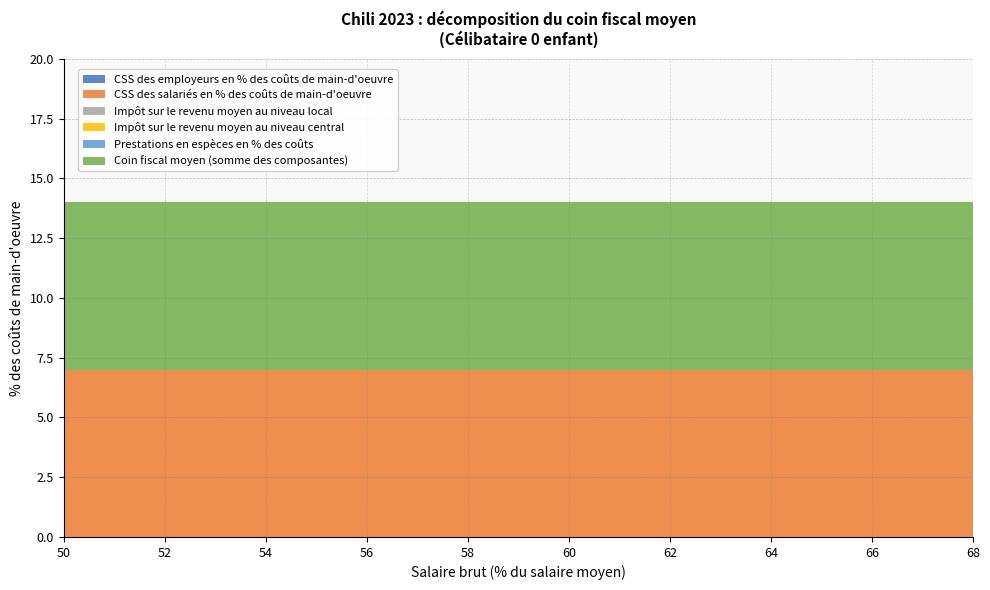

What is the value of the Coin fiscal moyen (somme des composantes) point at the 11th from the left?

7